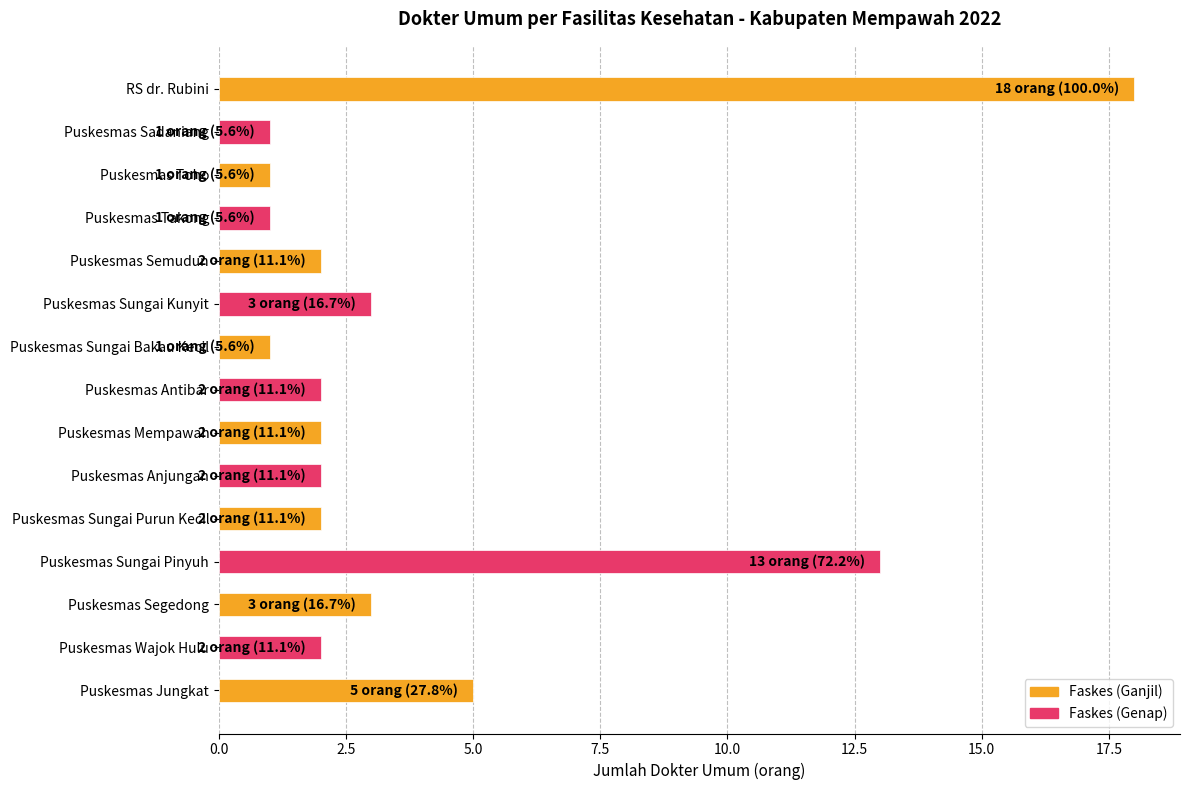

True or false: the data shows 6 at RS dr. Rubini.

False